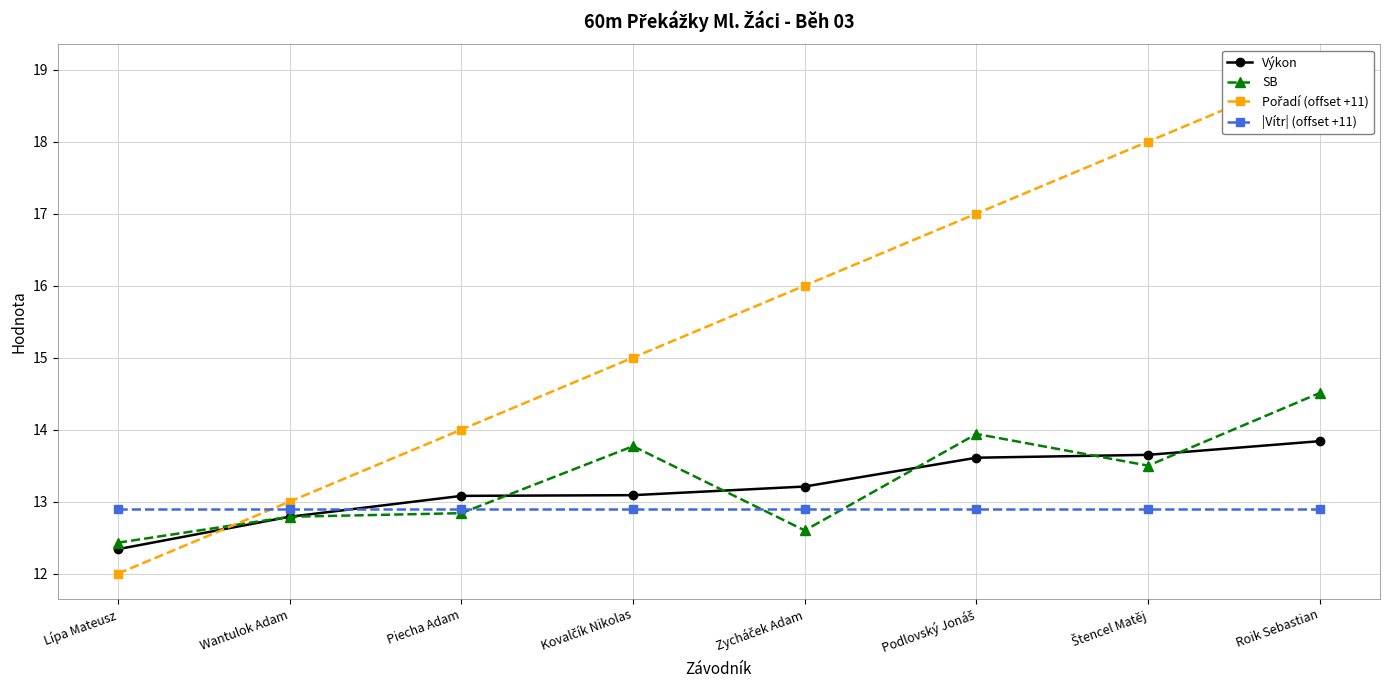

True or false: Výkon has a value of 4.6 at Kovalčík Nikolas.

False